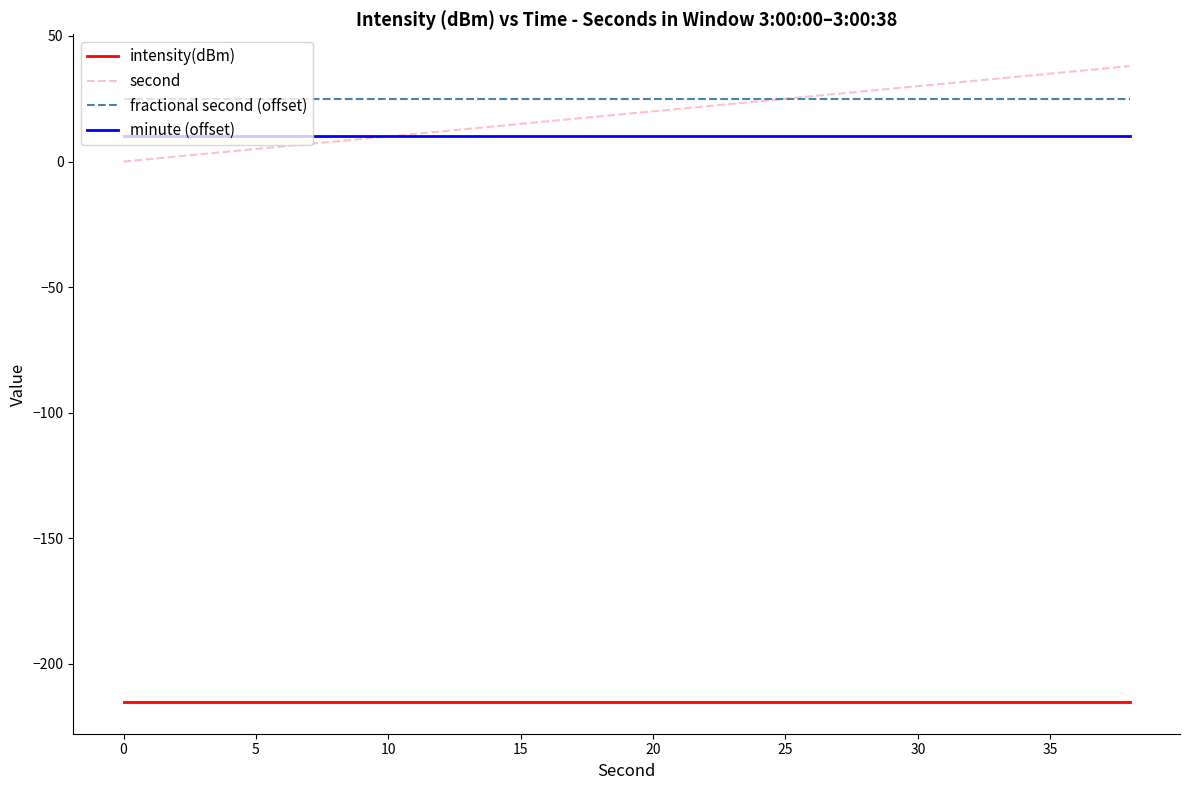

What is the minimum value for minute (offset)?

10.0